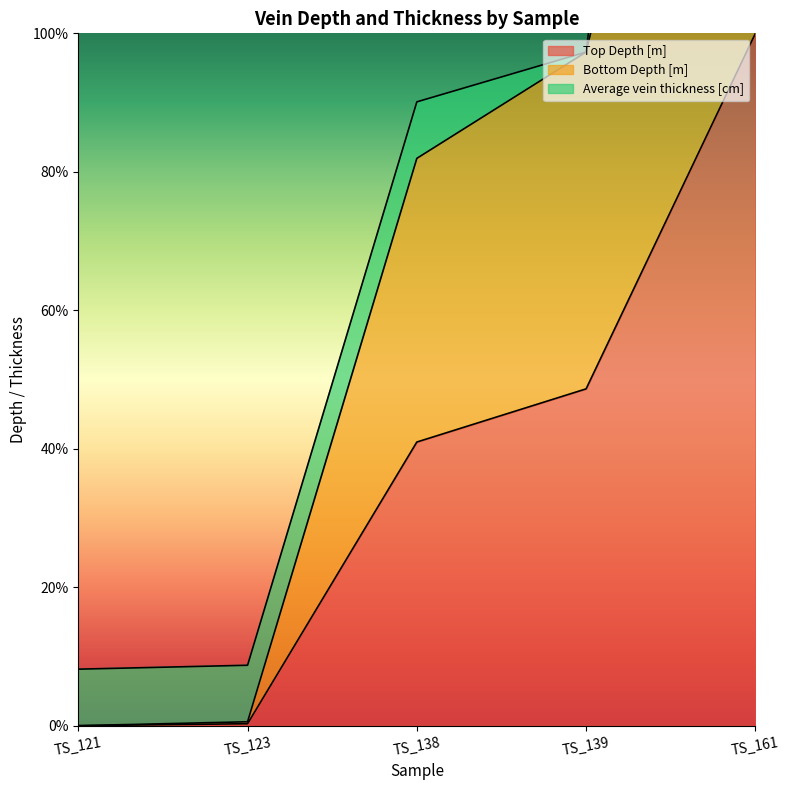

True or false: Top Depth [m] has a value of 87.3 at TS_139.

False